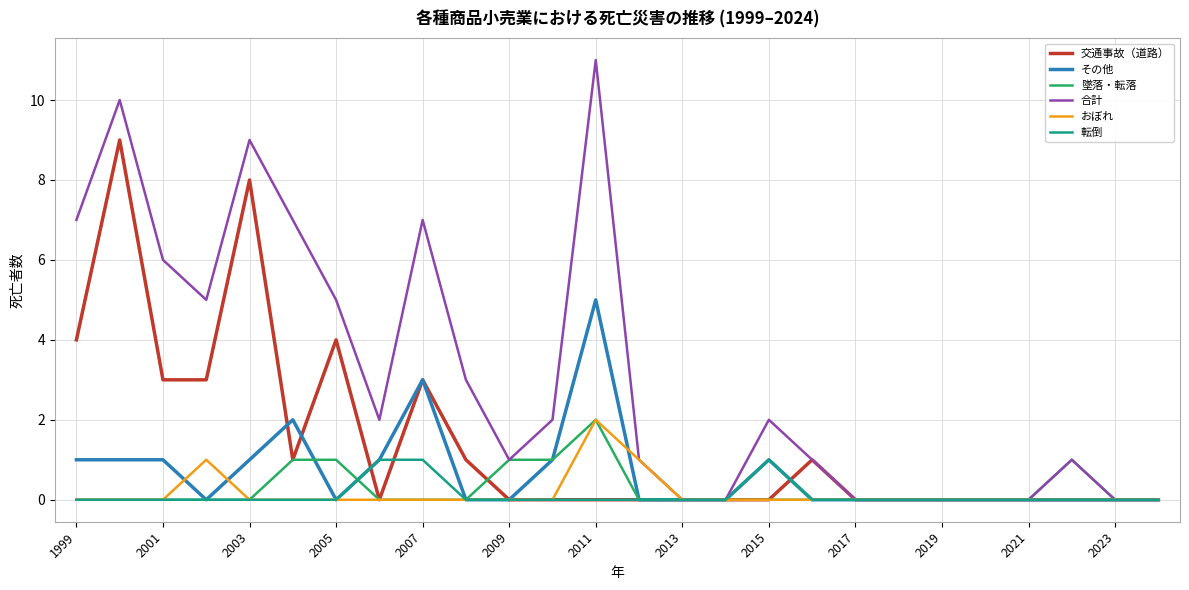

How many lines are shown in the chart?

6